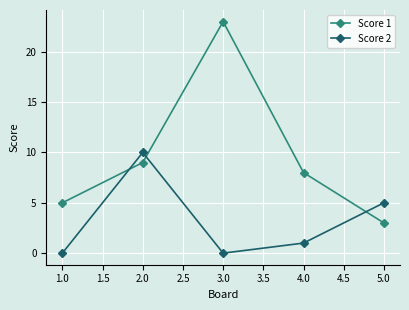

At which label does Score 2 first exceed 1?

2.0